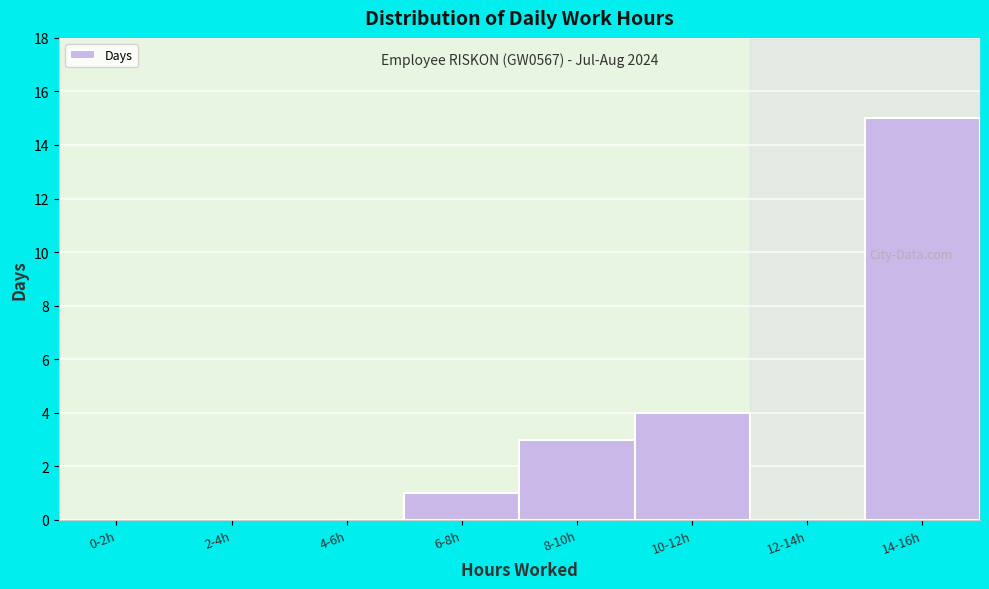

Reading right to left, list all the values displayed in this chart.

14-16h=15	12-14h=0	10-12h=4	8-10h=3	6-8h=1	4-6h=0	2-4h=0	0-2h=0